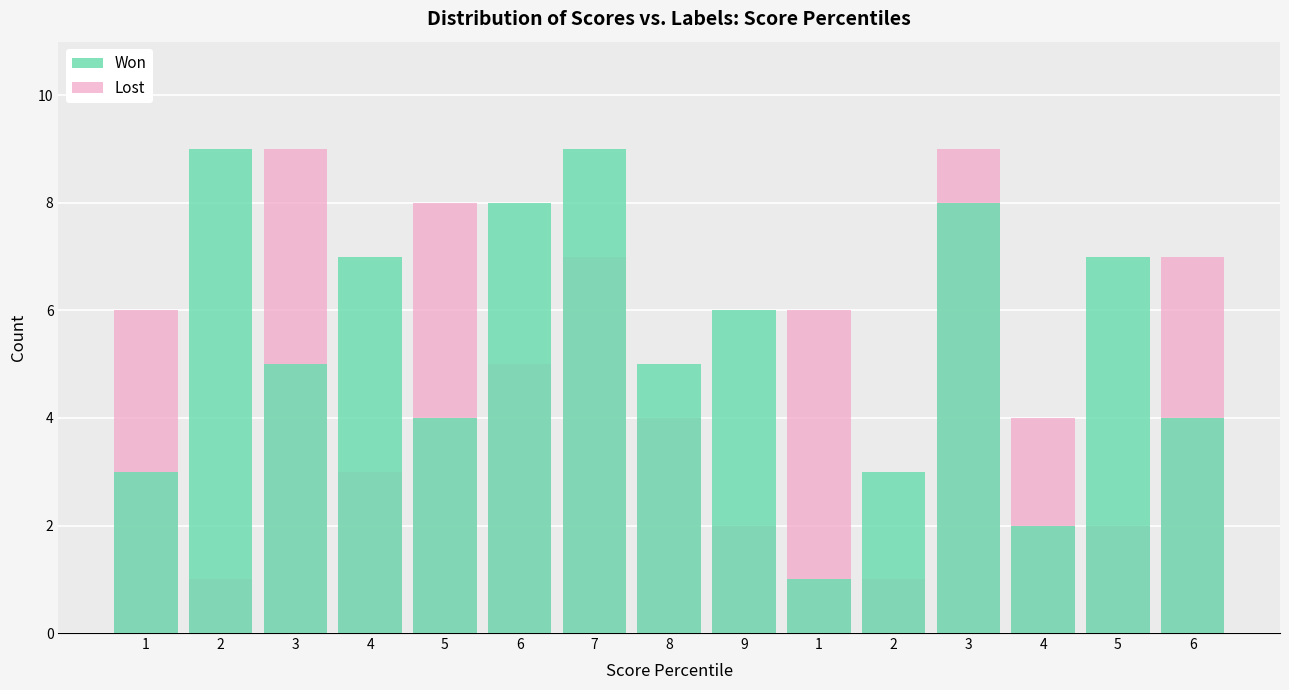

At which category is the sum across all series the highest?

3